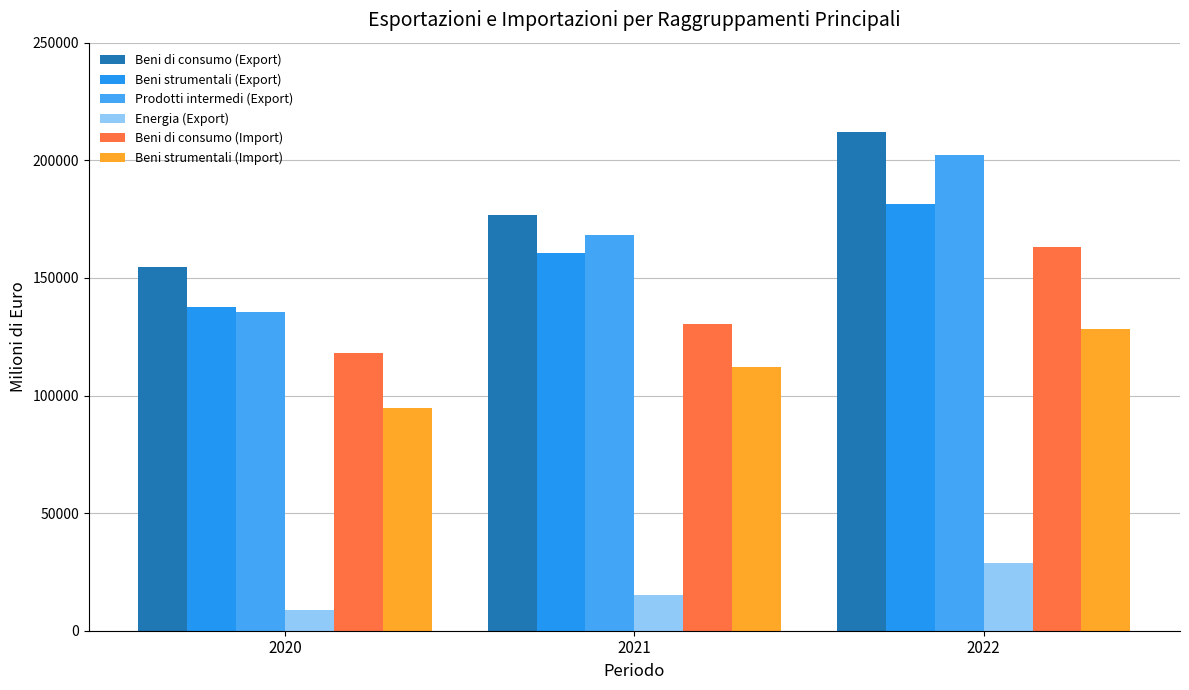

Reading right to left, list all the values displayed in this chart.

Beni di consumo (Export): 2022=212164.0	2021=176857.5	2020=154710.8
Beni strumentali (Export): 2022=181362.9	2021=160433.6	2020=137647.2
Prodotti intermedi (Export): 2022=202372.7	2021=168239.3	2020=135644.0
Energia (Export): 2022=28810.6	2021=15240.7	2020=8715.8
Beni di consumo (Import): 2022=162997.6	2021=130411.8	2020=117899.2
Beni strumentali (Import): 2022=128157.2	2021=112158.0	2020=94778.1